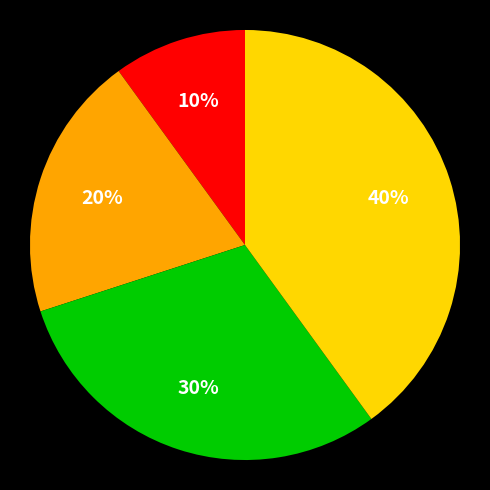

To the nearest percent, what is the average slice percentage?

25%